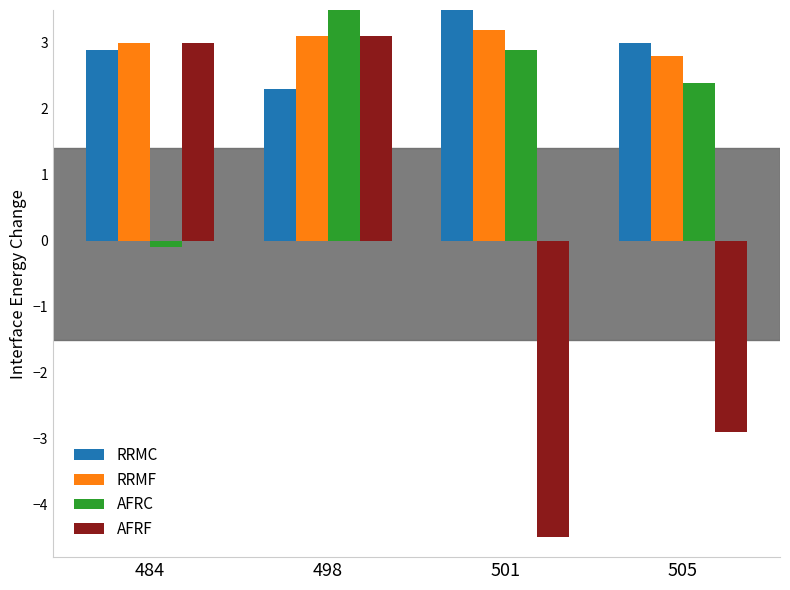

What is the value of the AFRF bar at the 3rd from the left?

-4.5